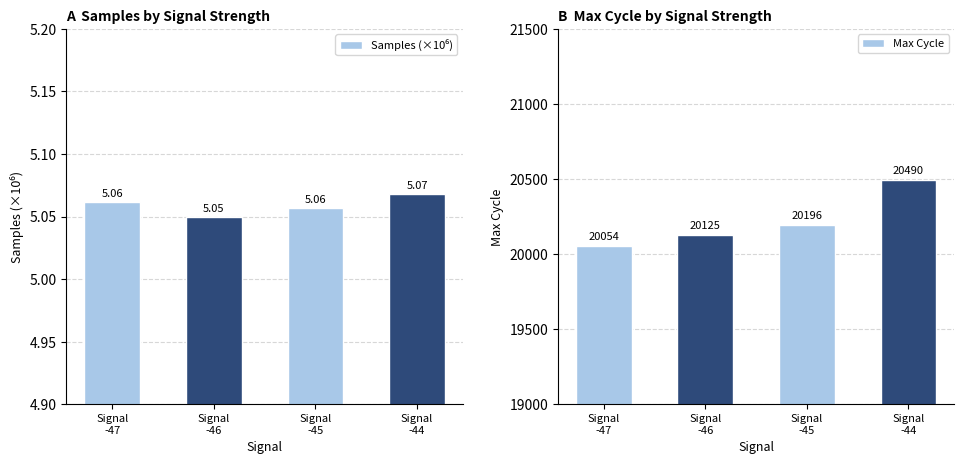

What is the spread (max minus min) of values at Signal
-45?

20191.0